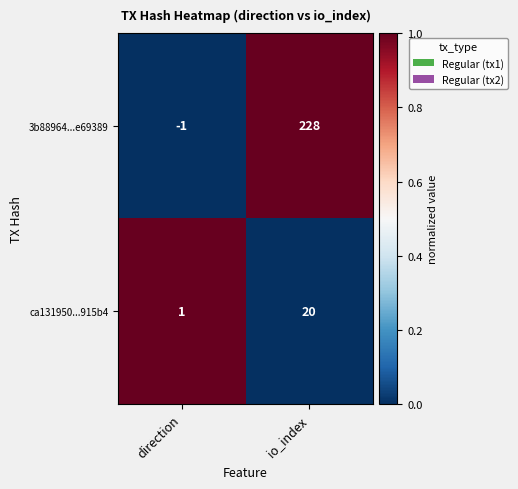

Which series has the largest total across all categories?

3b88964...e69389